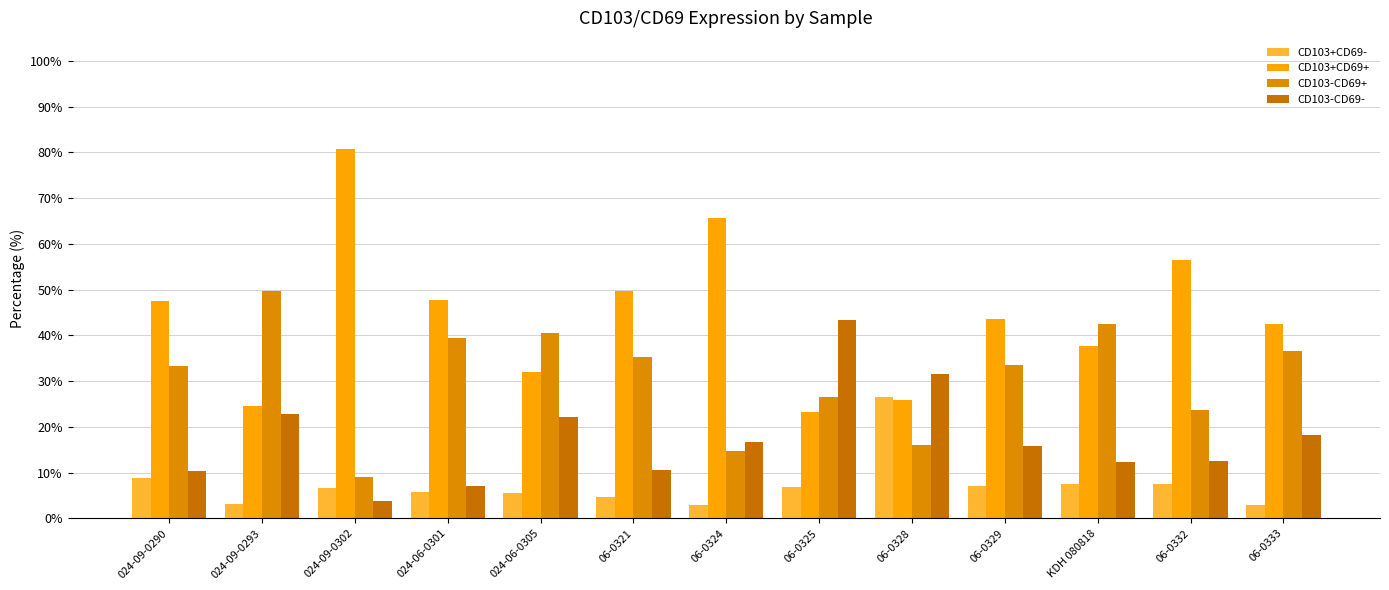

What is the smallest value displayed?

2.9